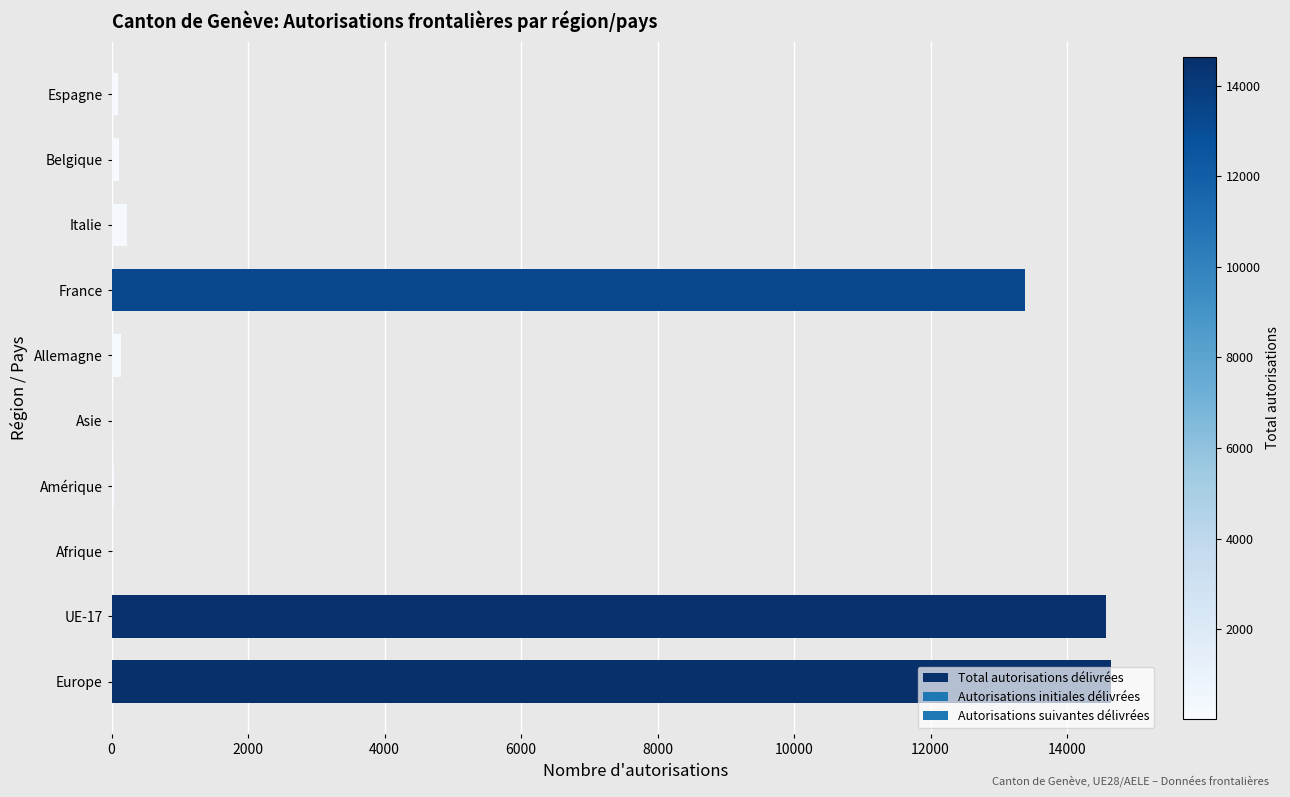

Where is the data nearest to the value 7325?

France